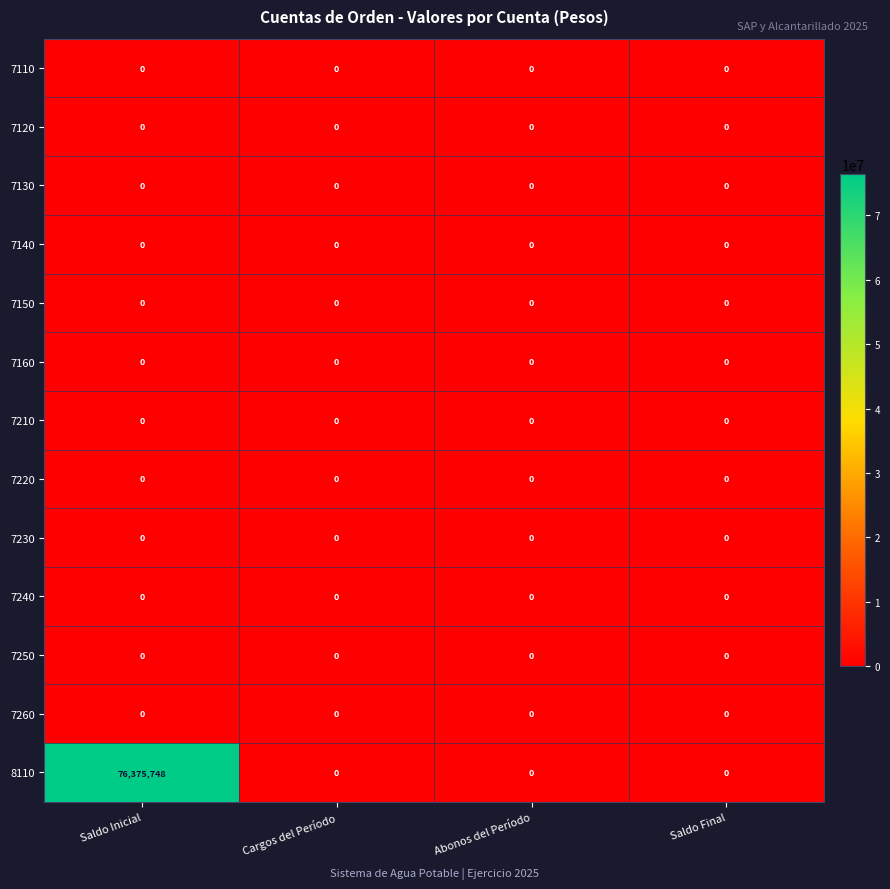

Which label corresponds to the largest value in the chart?

Saldo Inicial